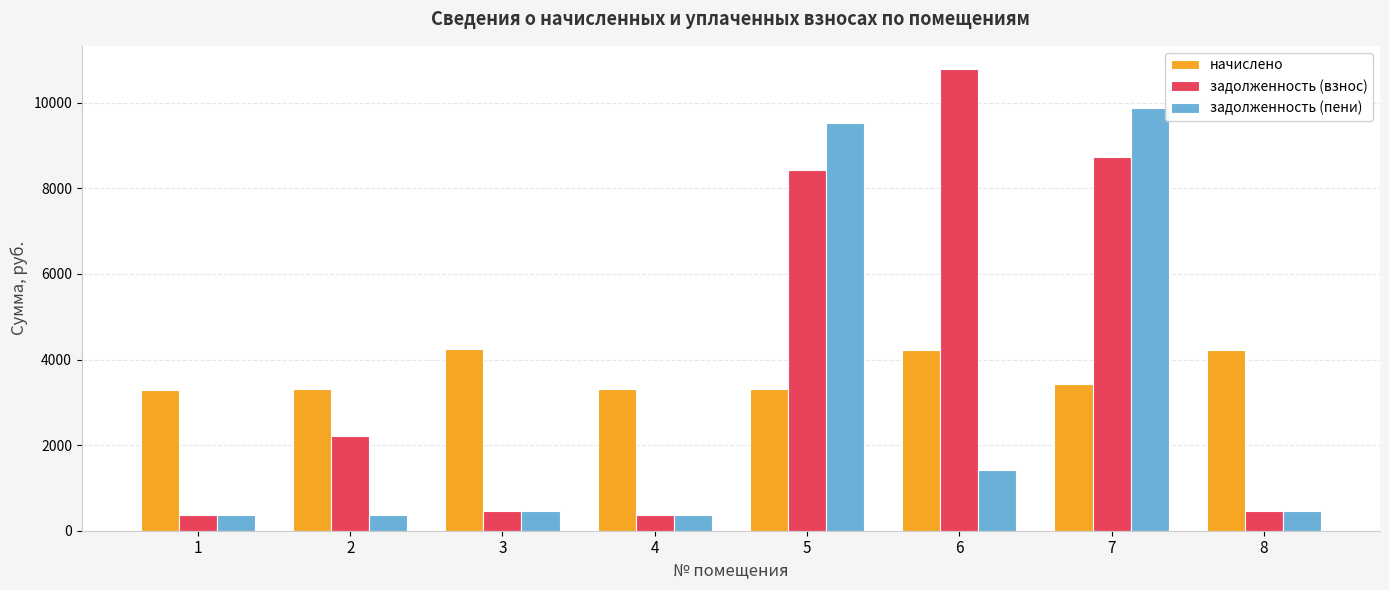

How many distinct data groups are displayed?

3